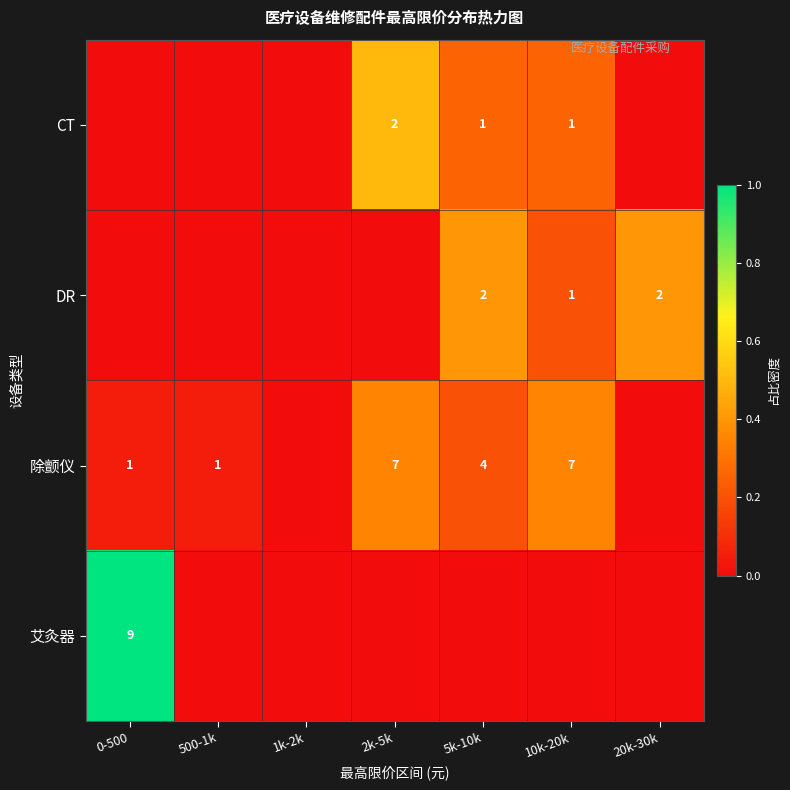

Is it true that CT equals 0.0 at 1k-2k?

True